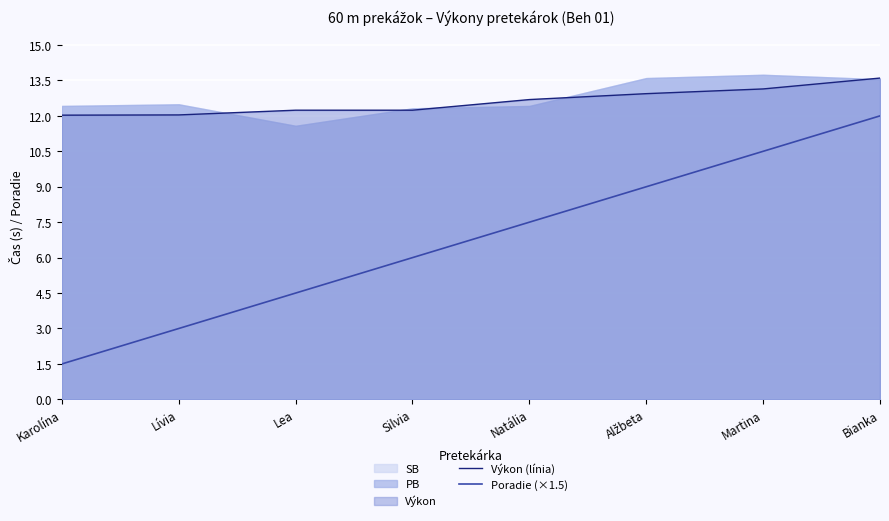

What is the spread (max minus min) of values at Silvia?

6.2